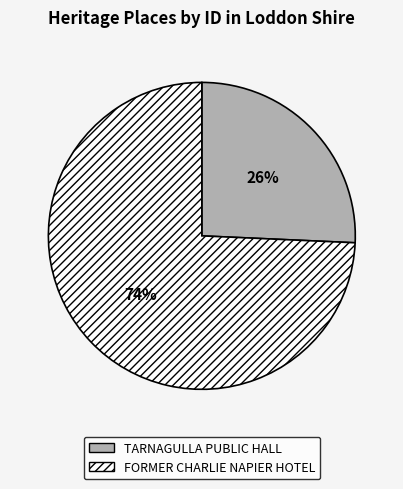

What percentage is the FORMER CHARLIE NAPIER HOTEL slice, to the nearest percent?

74%